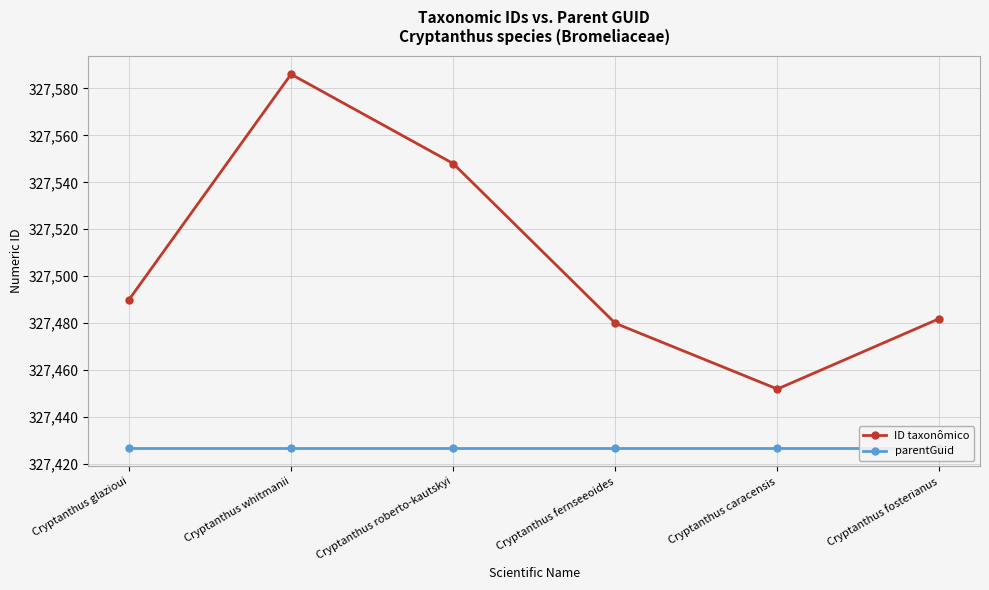

How many data points in ID taxonômico are above 327490?

2